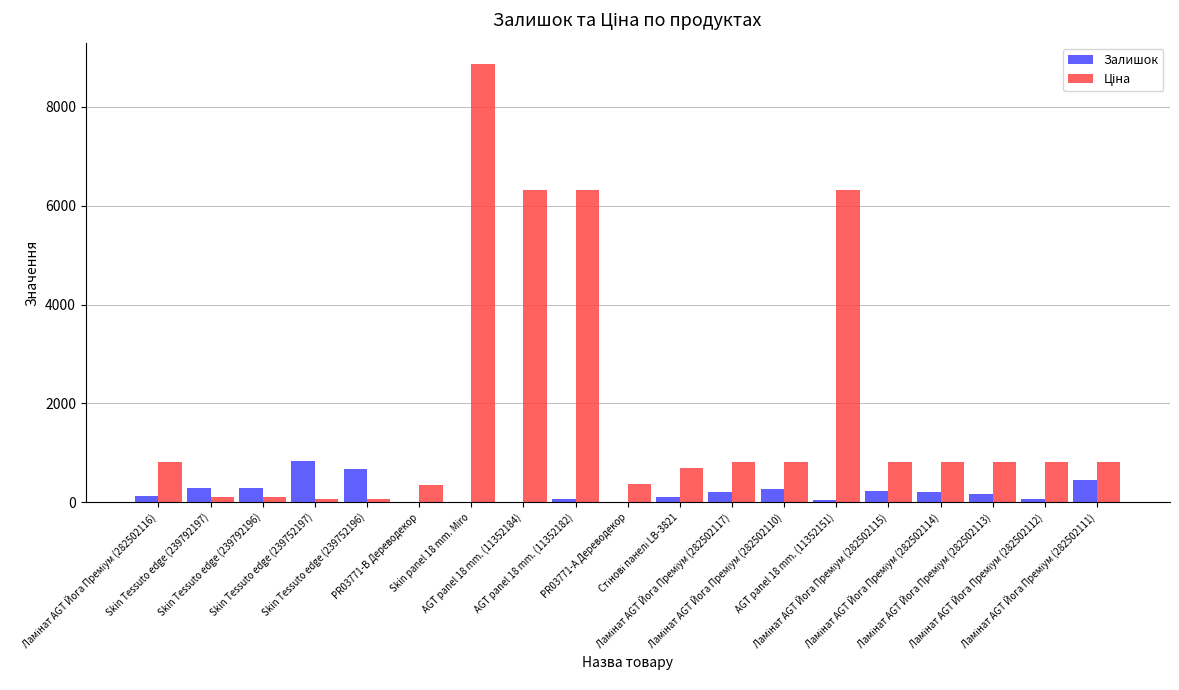

How many groups of bars are there?

19